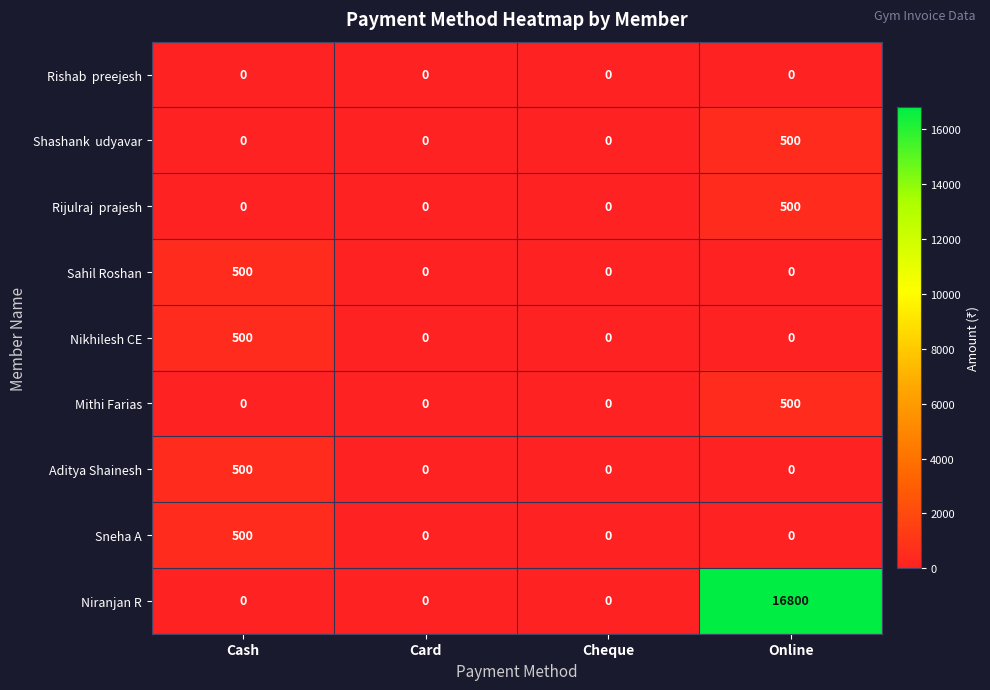

Between Card and Online, which series saw the biggest shift?

Niranjan R